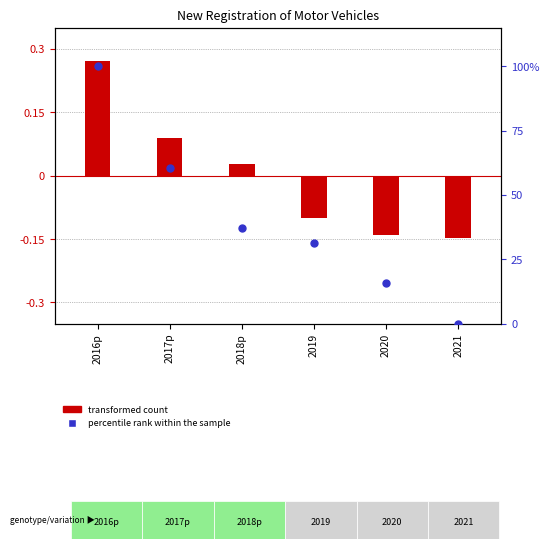

Which series has the largest total across all categories?

percentile rank within the sample (Motorcycles)